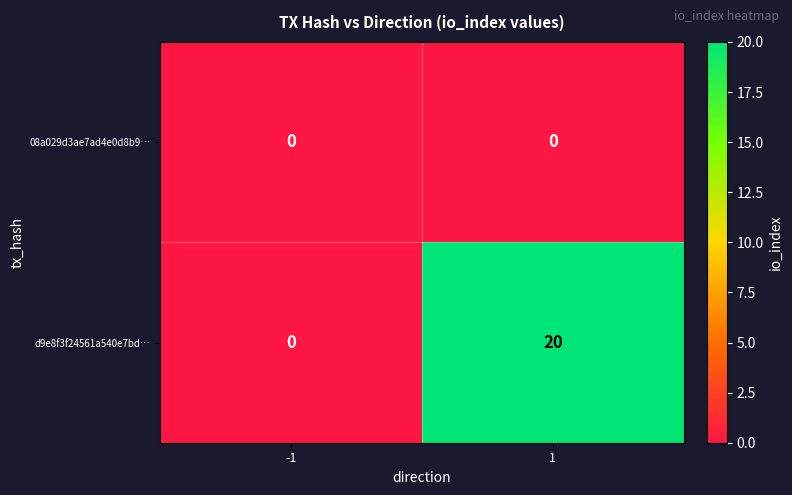

Between -1 and 1, which series saw the biggest shift?

d9e8f3f24561a540e7bd…